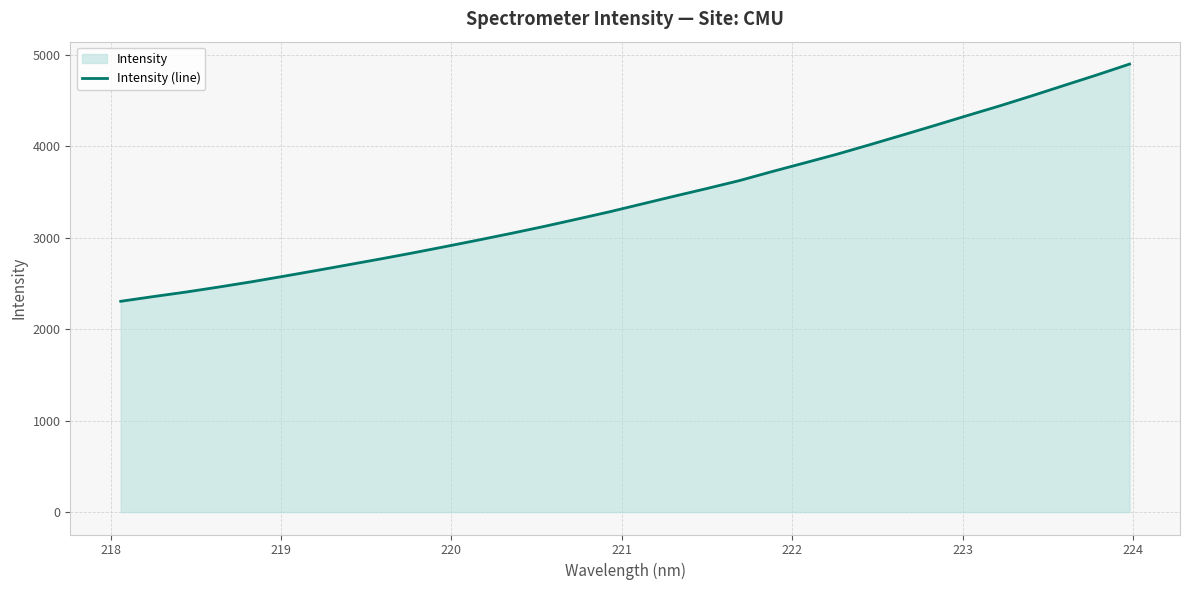

What is the smallest value displayed?

2303.8